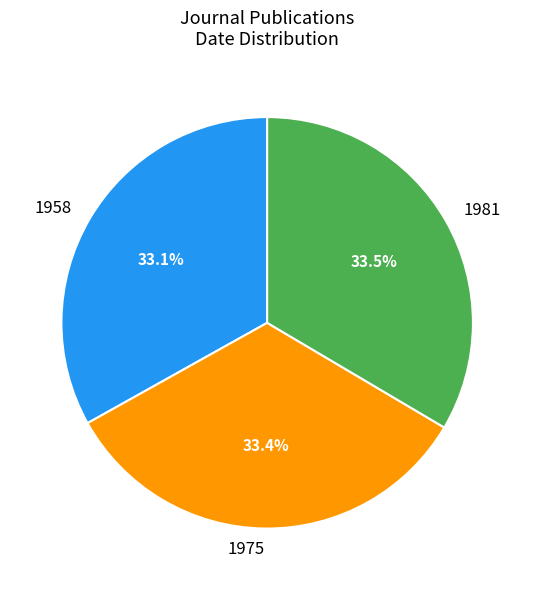

What is the ratio of the value at 1975 to the value at 1981?

1.0